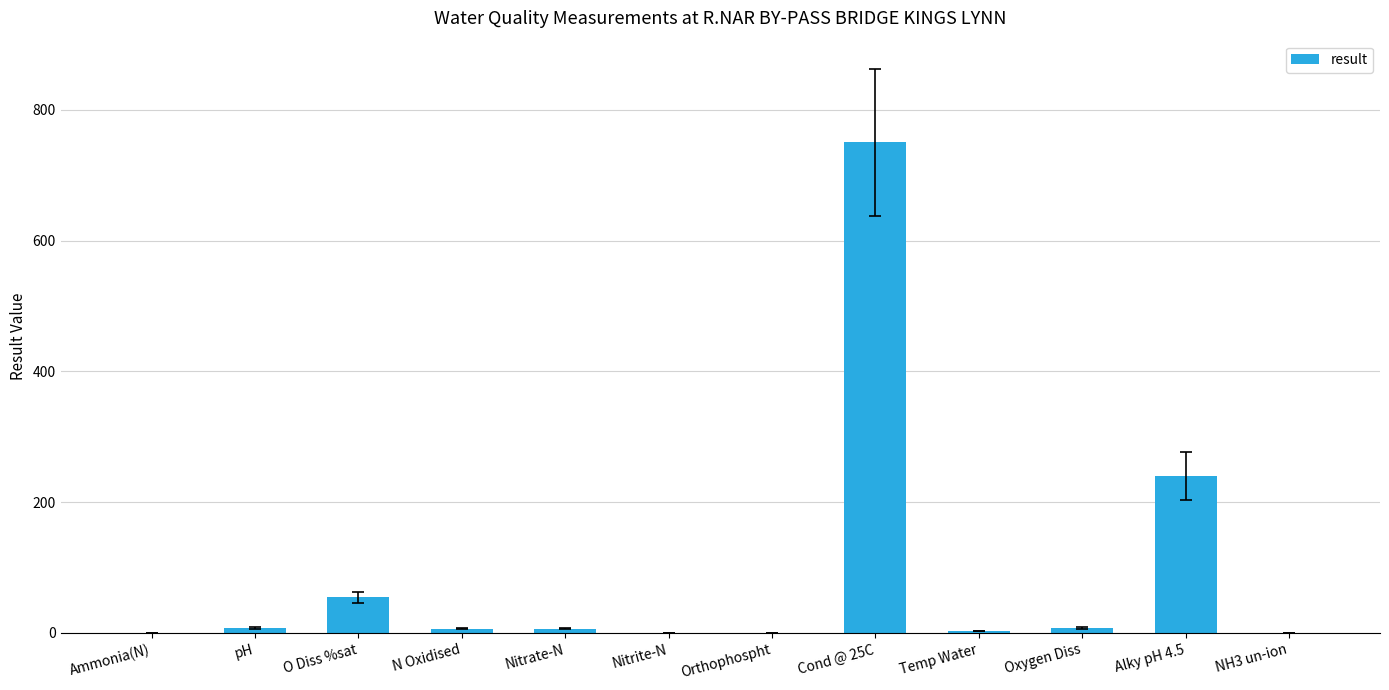

At which category does the chart reach its peak across all series?

Cond @ 25C